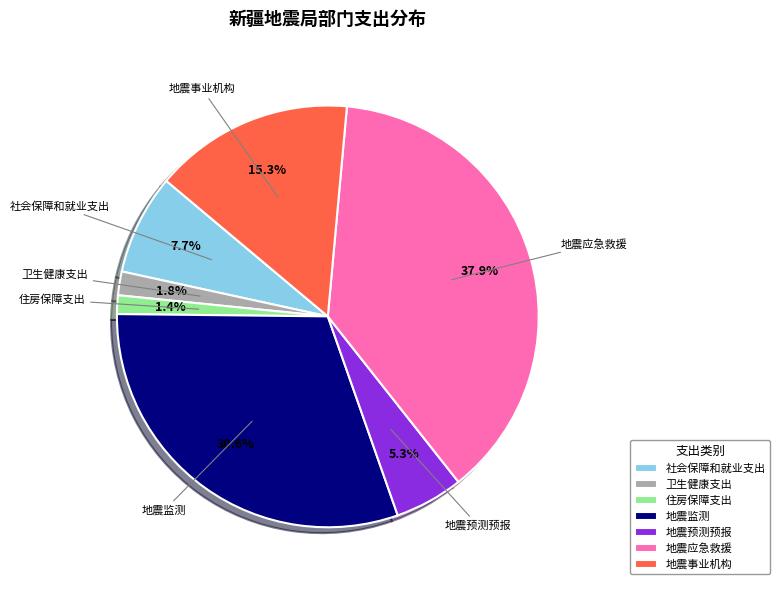

True or false: 地震应急救援 accounts for 47% of the total.

False